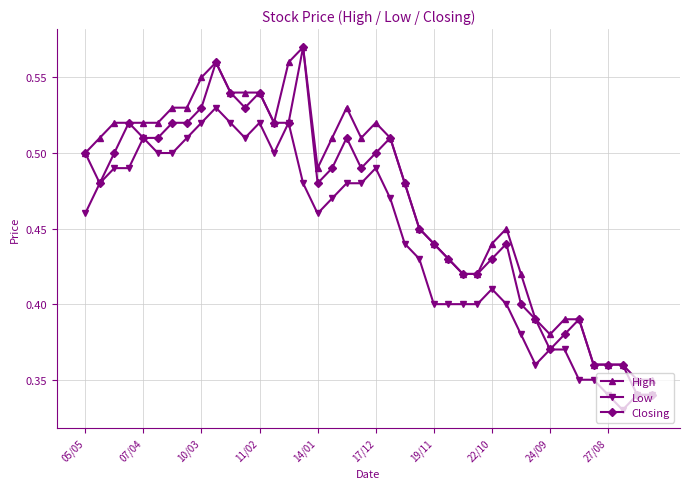

Which series has the widest spread of values?

Closing